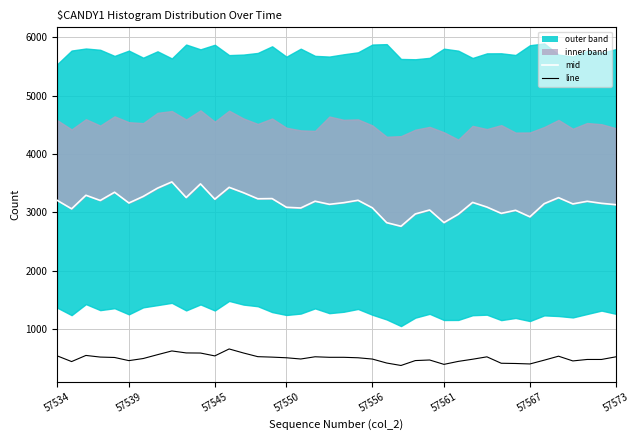

True or false: line has more than 2 interior local peaks.

True